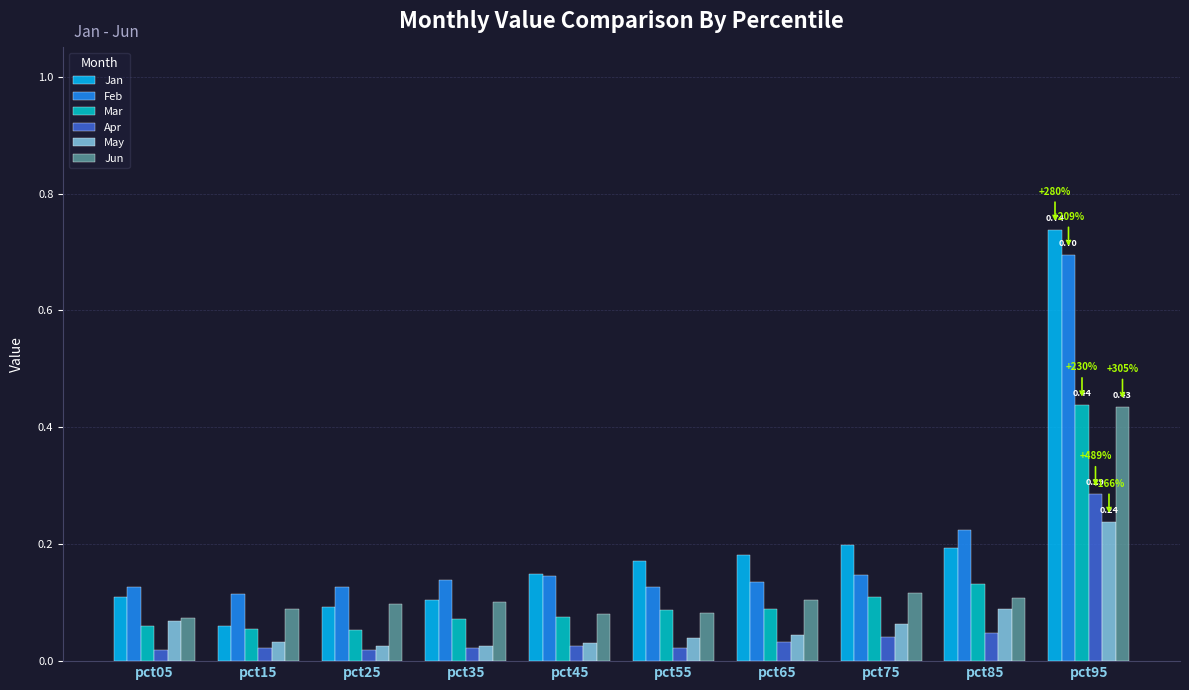

At how many categories does at least one series exceed 0?

10